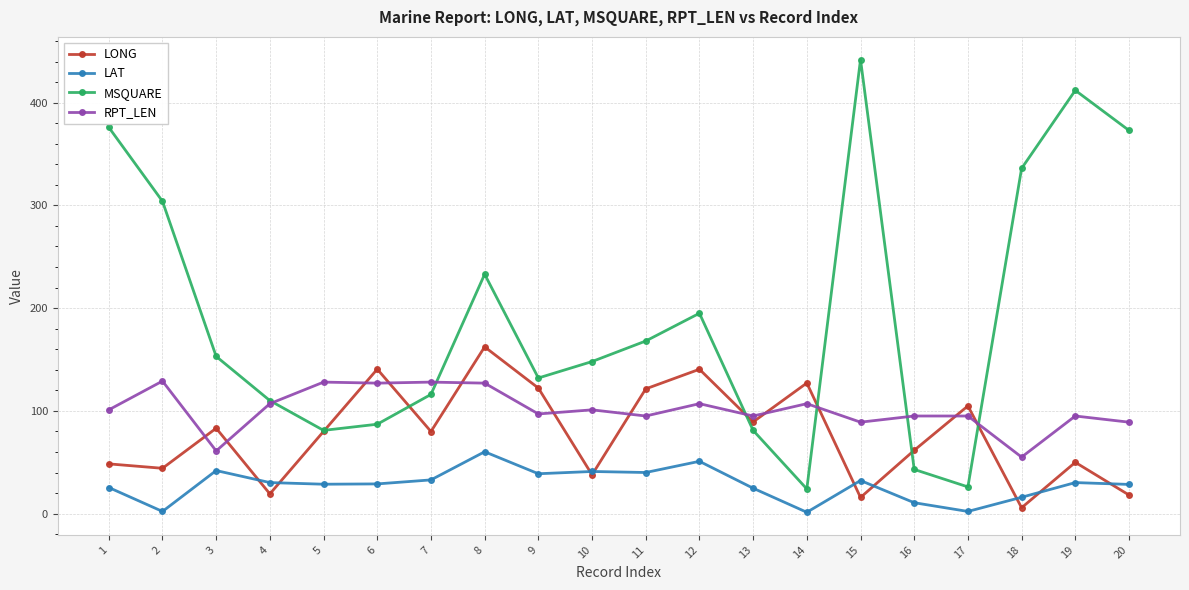

How many values in the MSQUARE series are below 153?

10